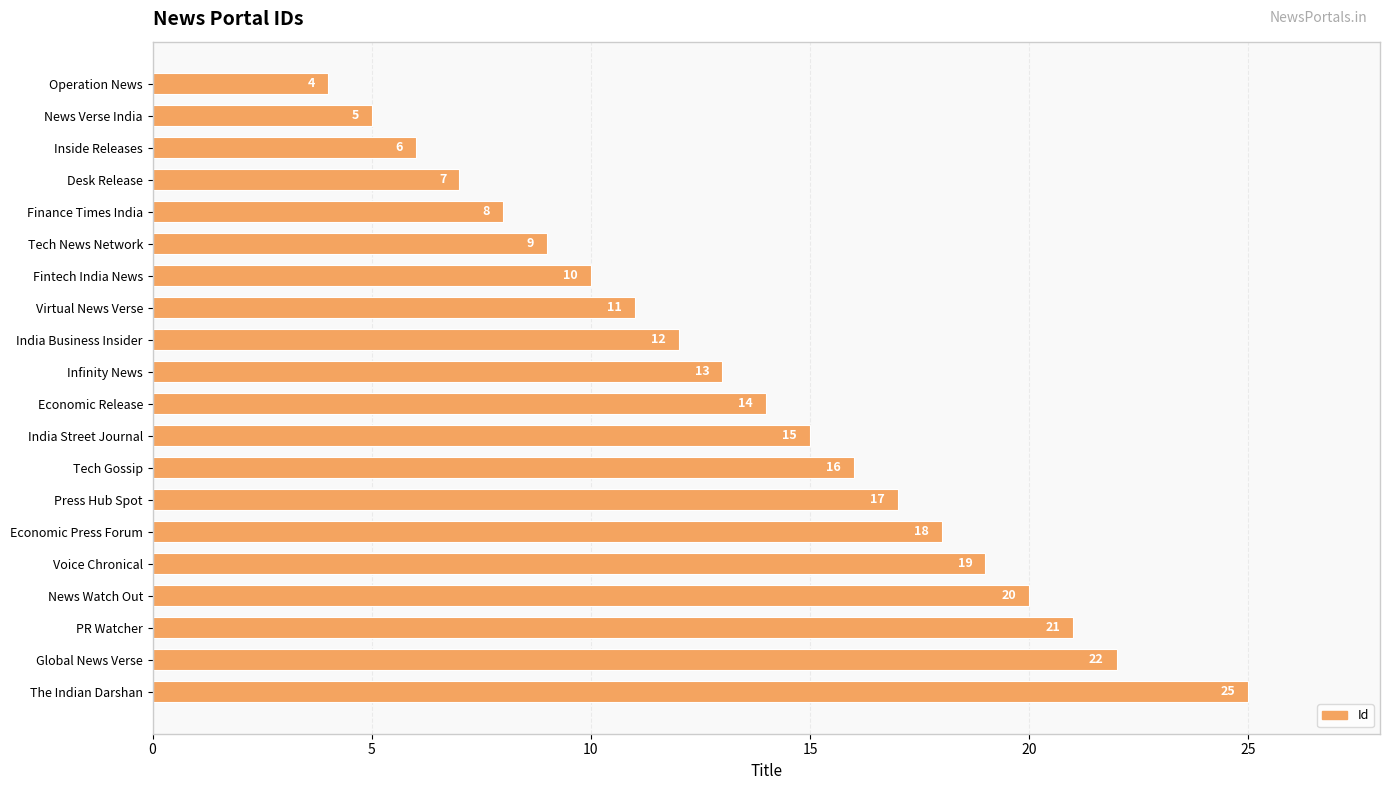

Where is the data nearest to the value 14?

Economic Release